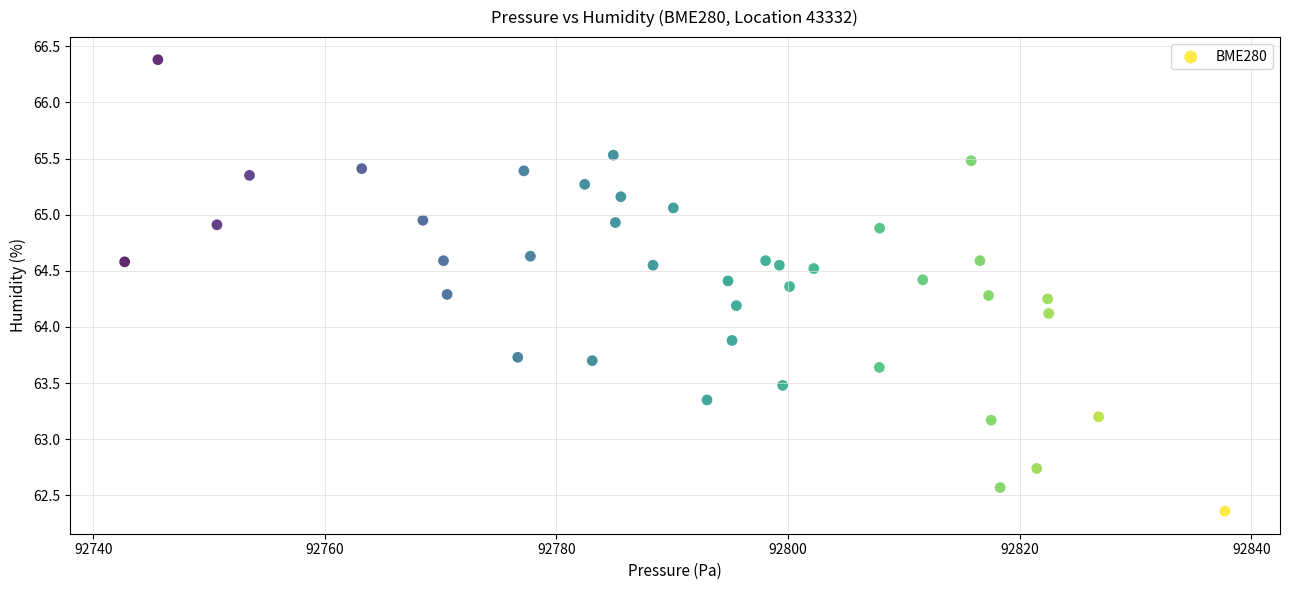

What is the range of Y values (max minus min)?

4.0